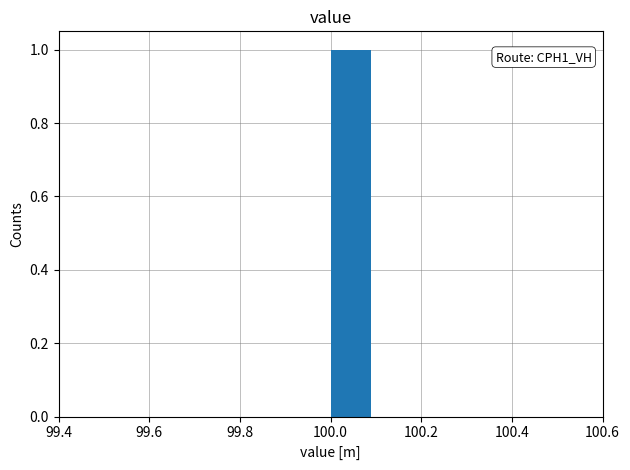

Which range on the x-axis has the tallest bar?

100.0 to 100.1